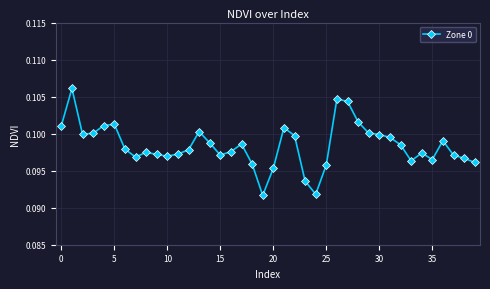

How many values are between 0 and 1?

40